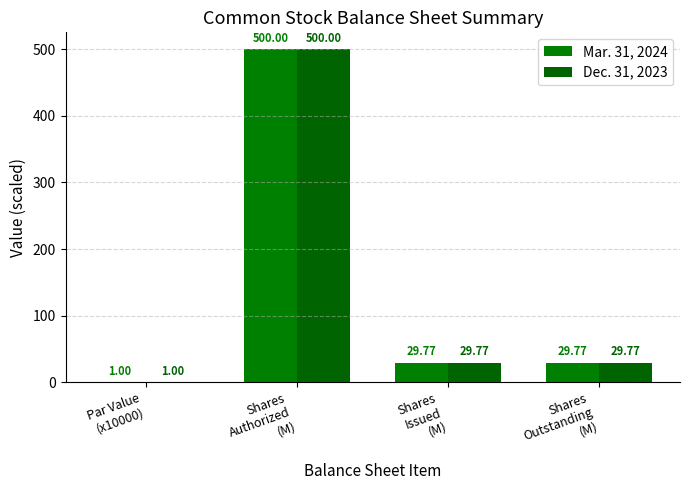

Where does the Mar. 31, 2024 series first go above 29?

Shares
Authorized
(M)